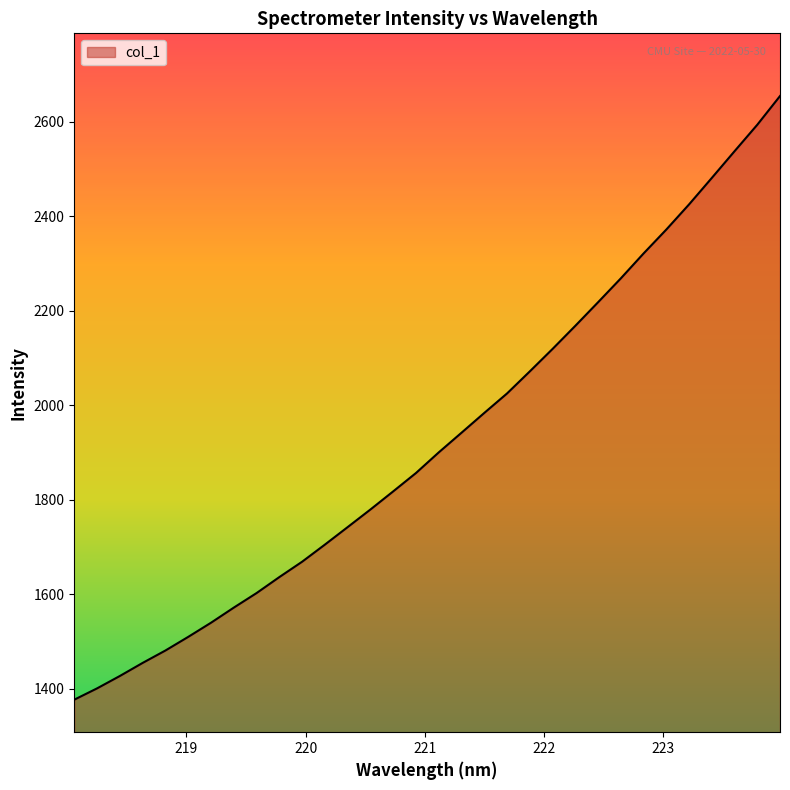

How many values are below 1900?

16